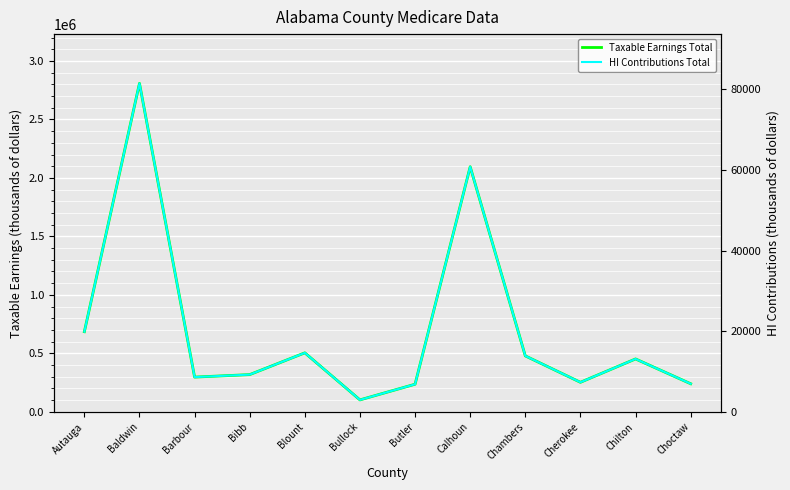

What is the total value across all series at Bullock?

105278